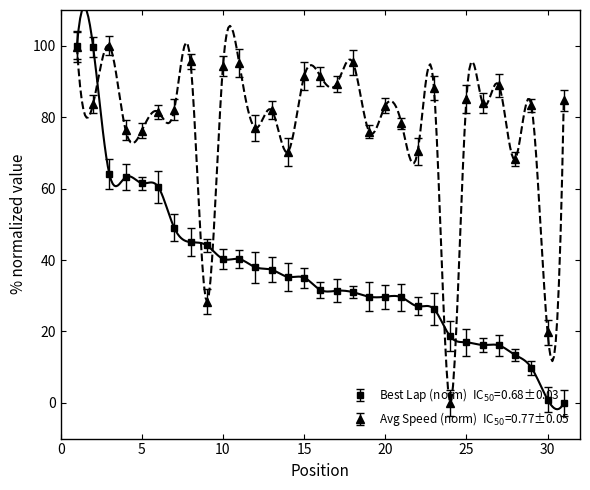

How many values in the Best Lap time series are below 31?

13